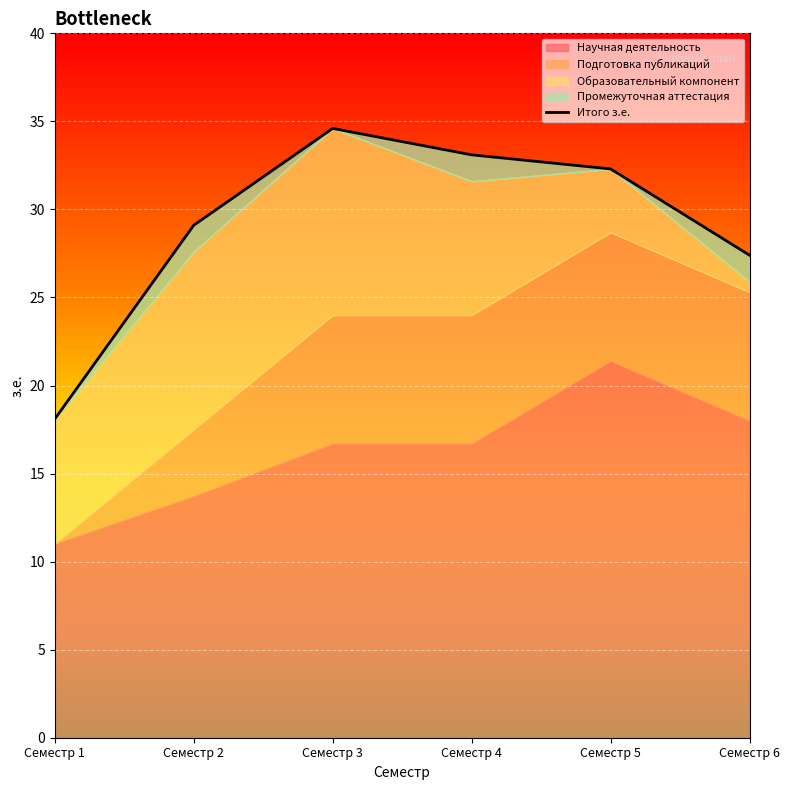

Reading left to right, list all the values displayed in this chart.

Семестр 1=18.1	Семестр 2=29.1	Семестр 3=34.6	Семестр 4=33.1	Семестр 5=32.3	Семестр 6=27.4